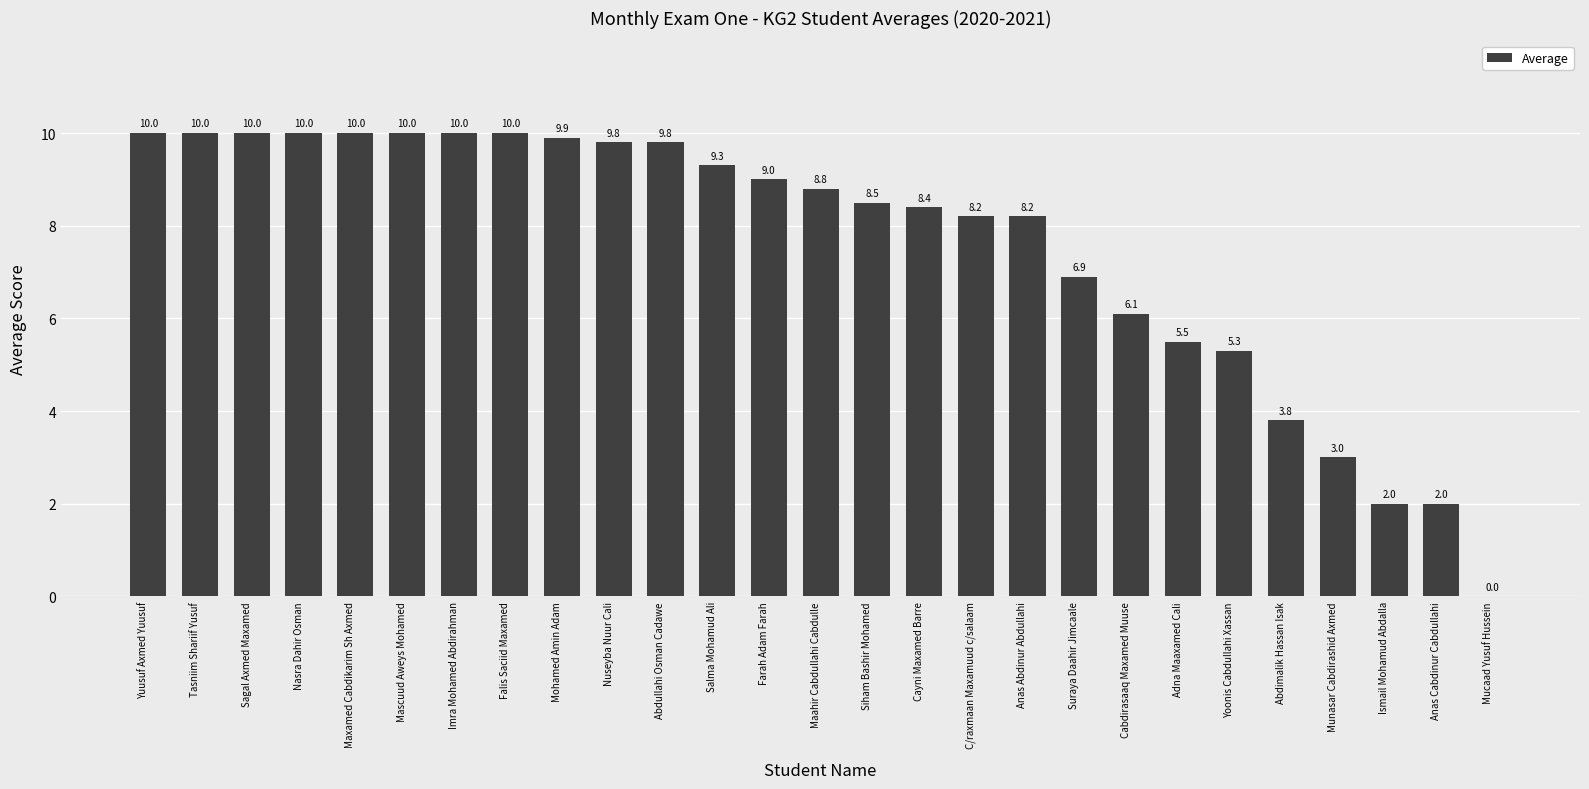

How many values are above zero?

26